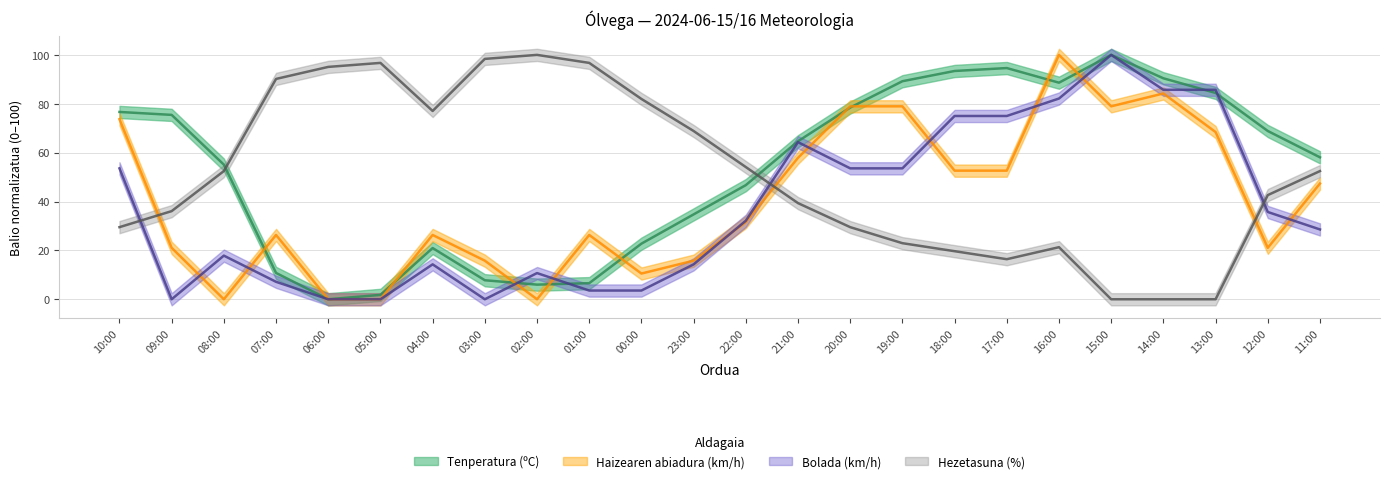

Is it true that Tenperatura (ºC) equals 43.9 at 12:00?

False